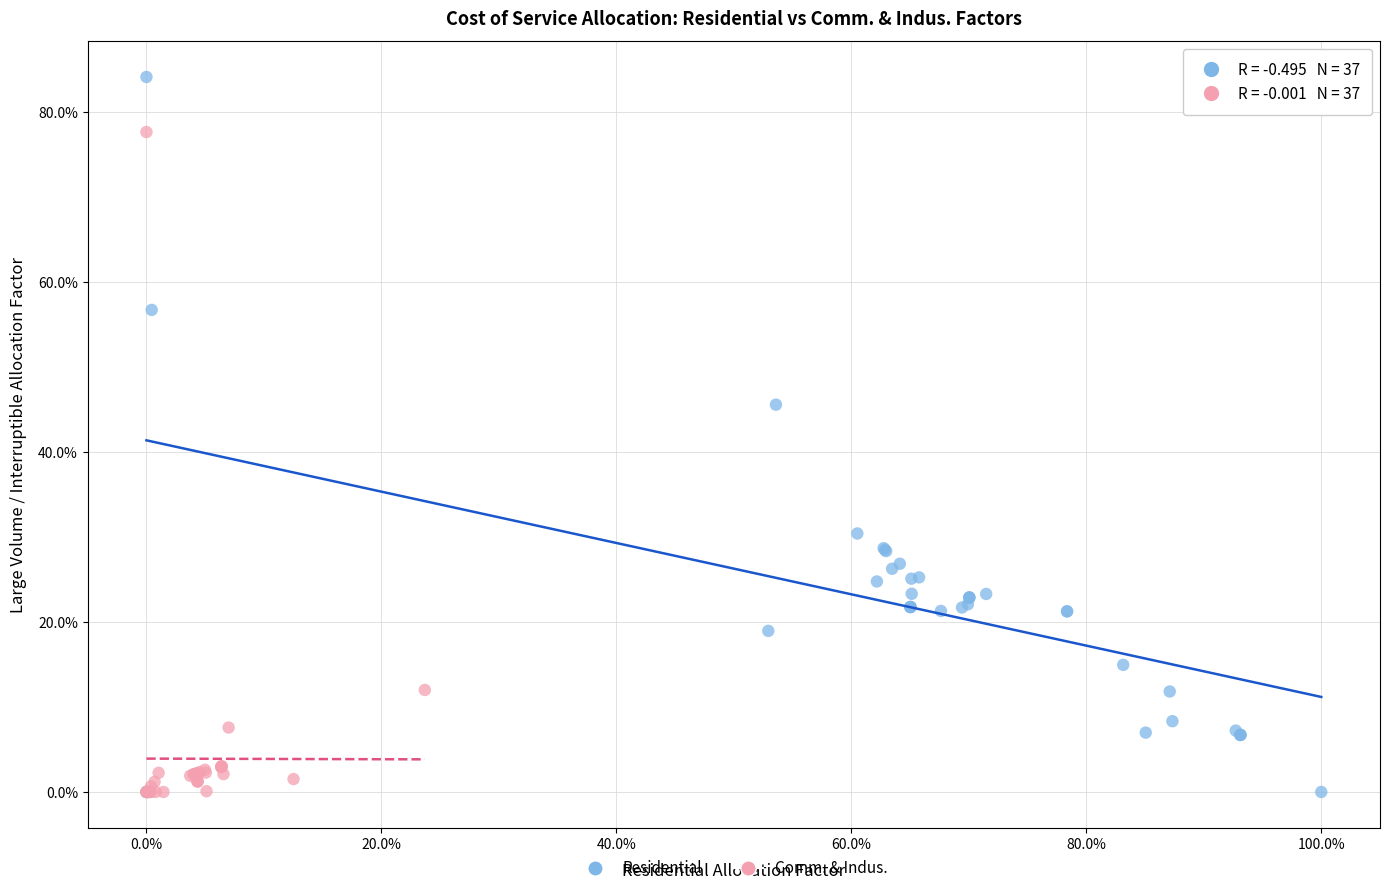

What are all the series names shown in the legend?

Residential, Comm. & Indus.